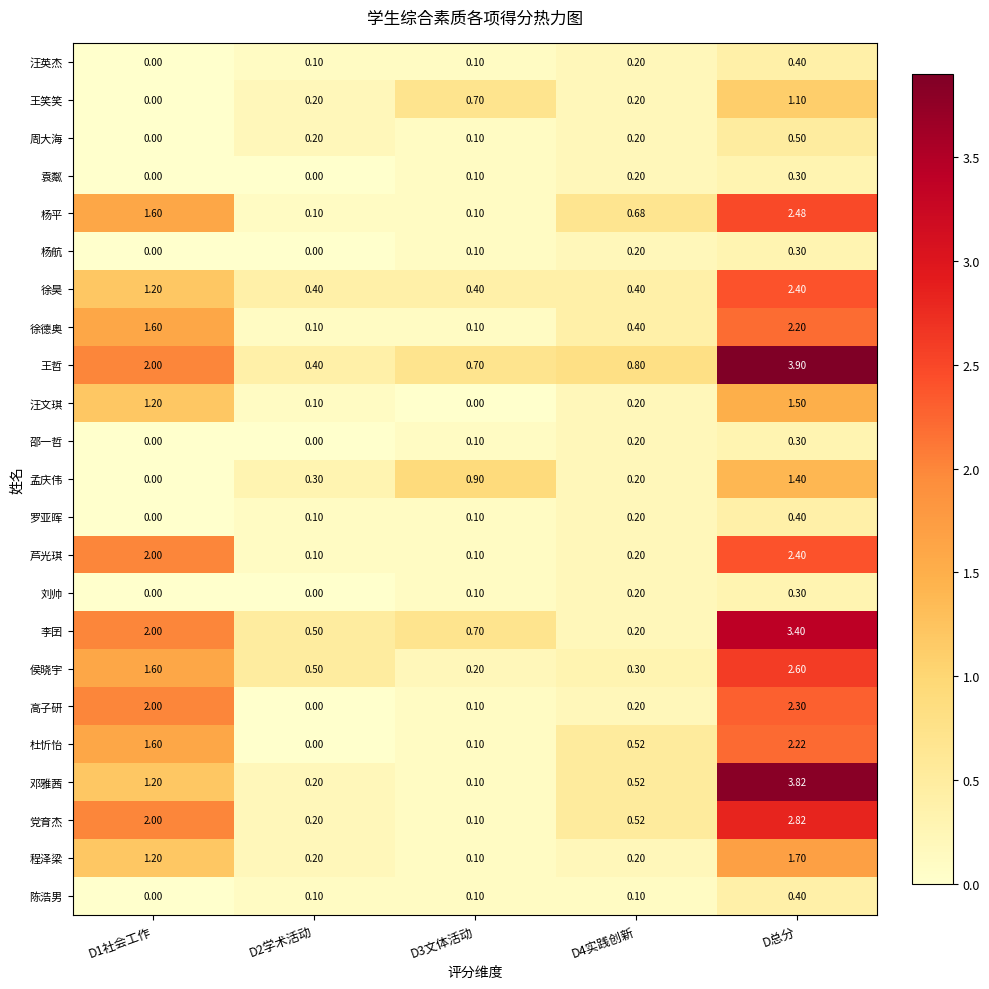

Which series has the largest total across all categories?

王哲